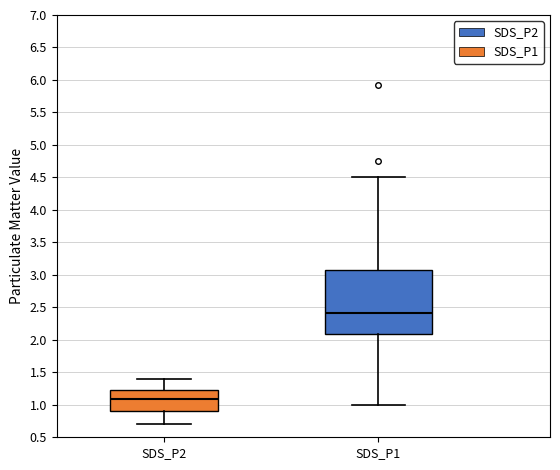

Where does the median line of the box for SDS_P2 sit on the y-axis? The values are not printed on the chart, so give them approximately, as read against the axis.

1.10